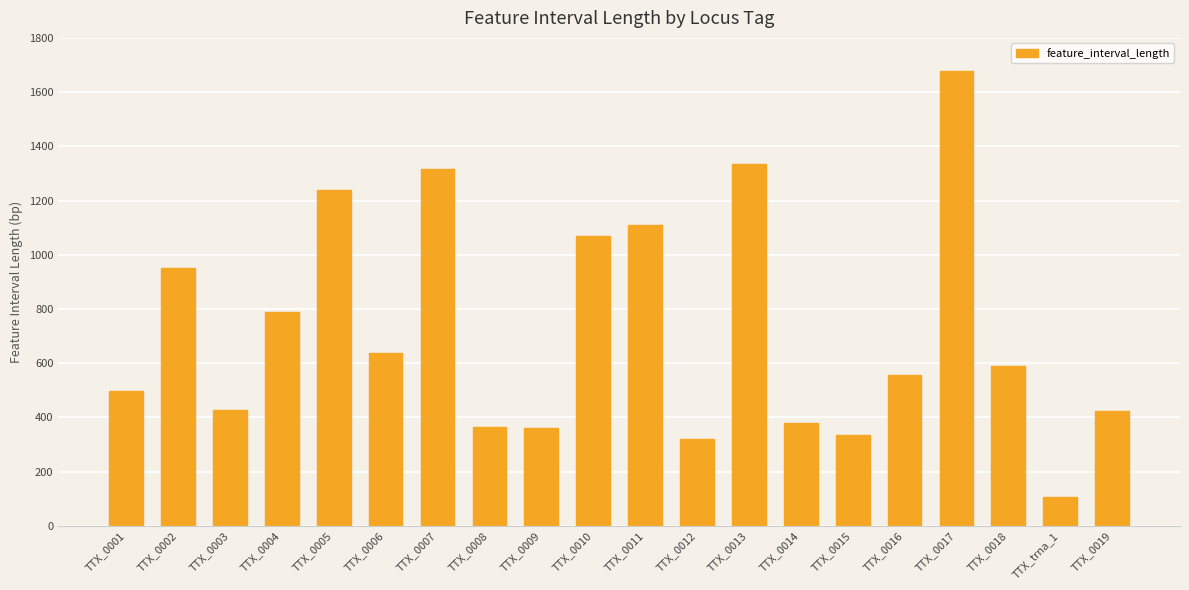

What is the change in value from TTX_0003 to TTX_0007?

+891